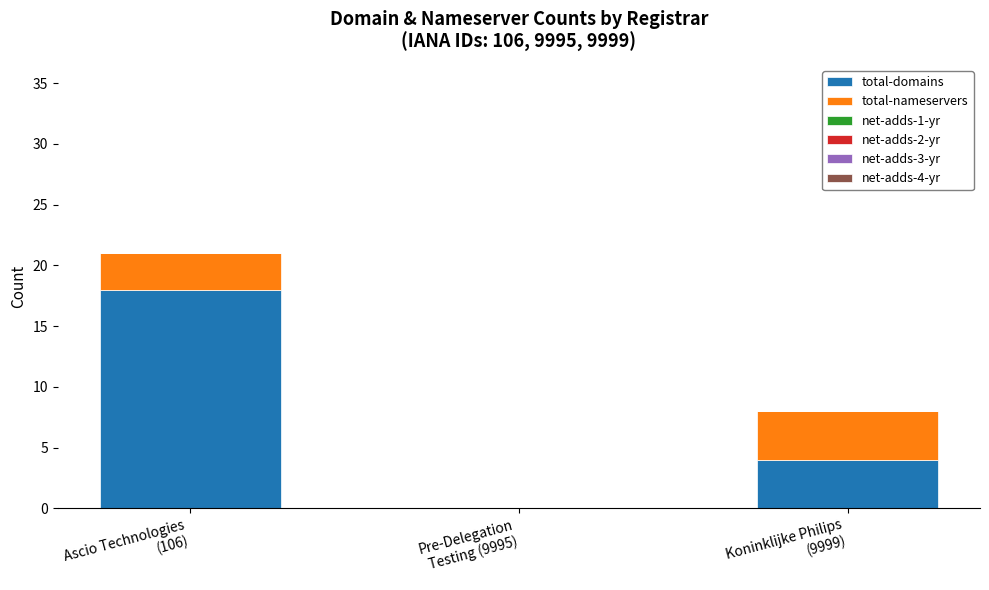

What is the highest value of the total-domains series?

18